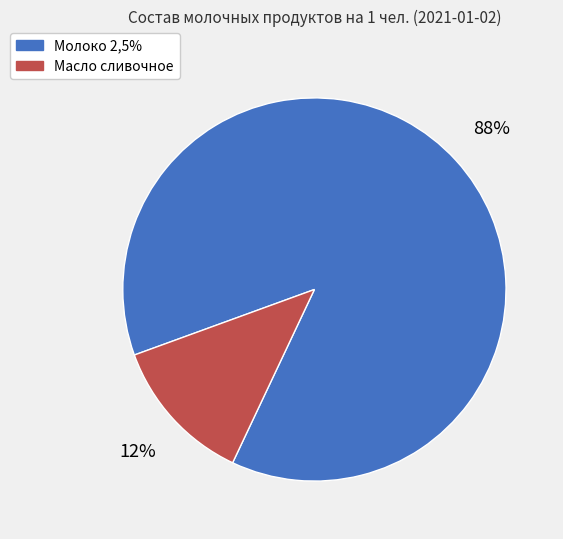

Between Масло сливочное and Молоко 2,5%, which is larger?

Молоко 2,5%